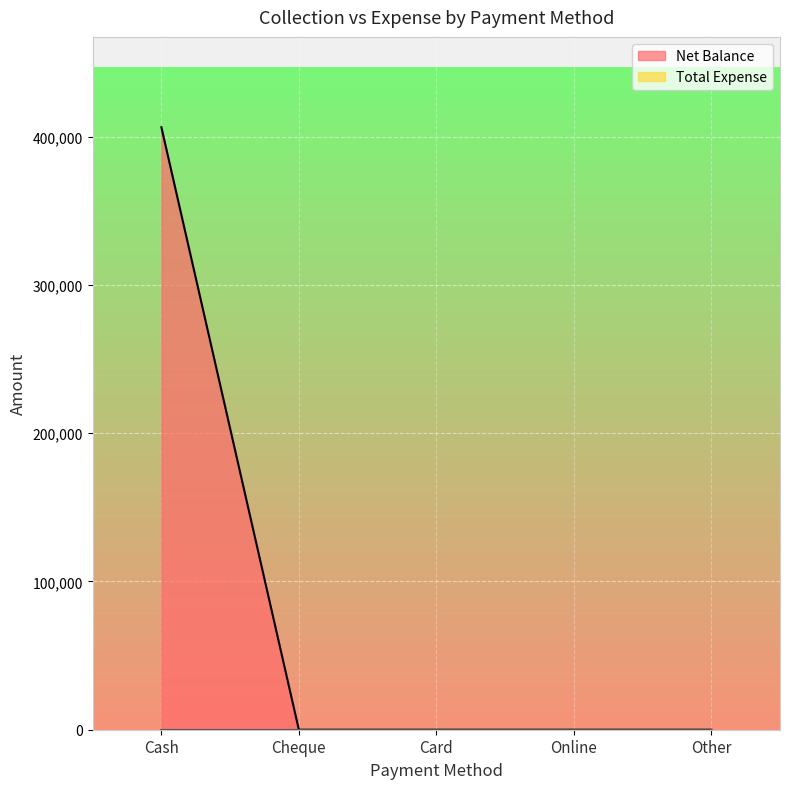

True or false: there are more than 2 points higher than both neighbors.

False